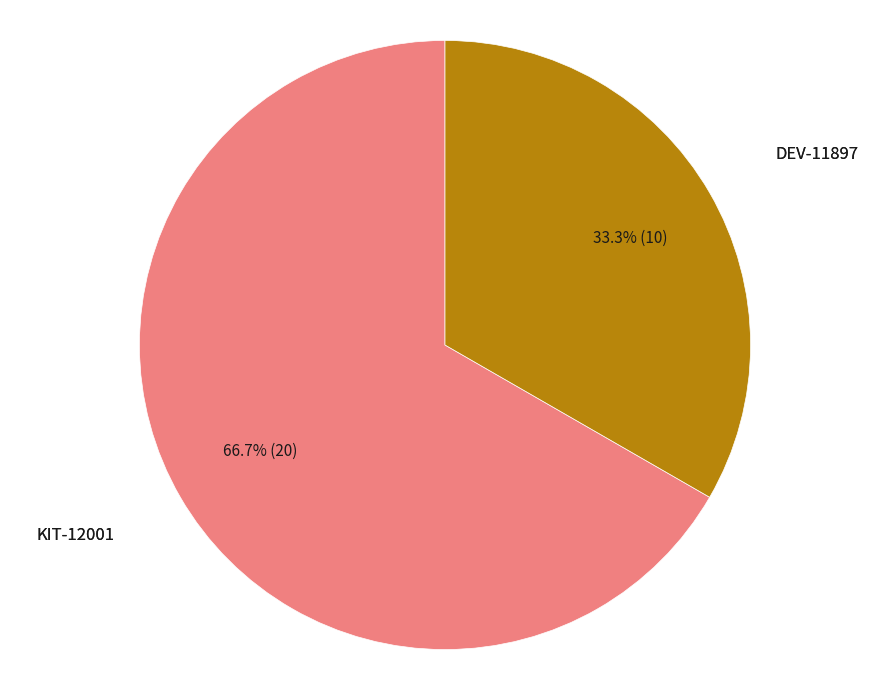

How many slices are in this pie chart?

2